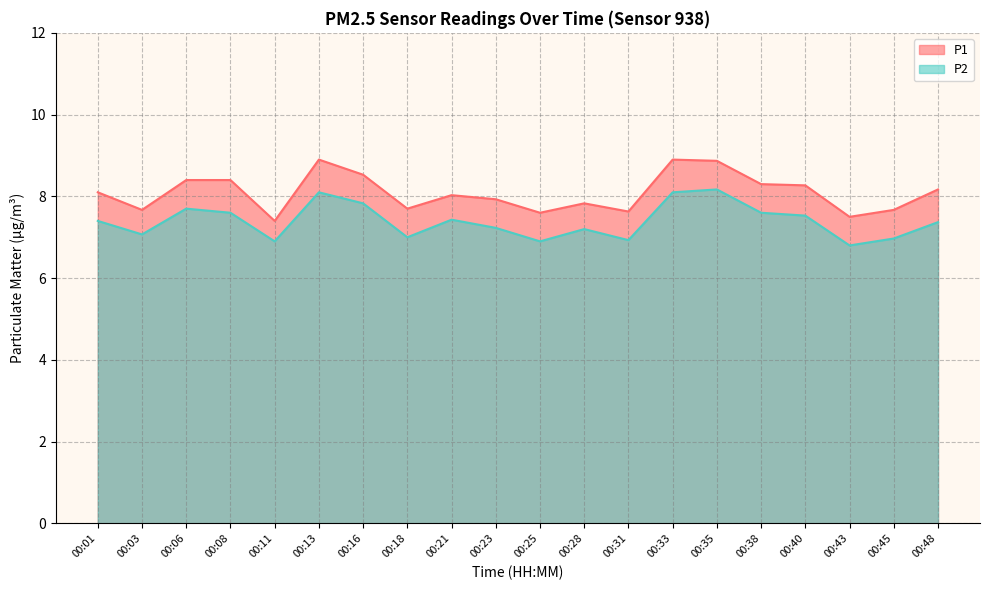

What is the sum of all P1 values?

161.8